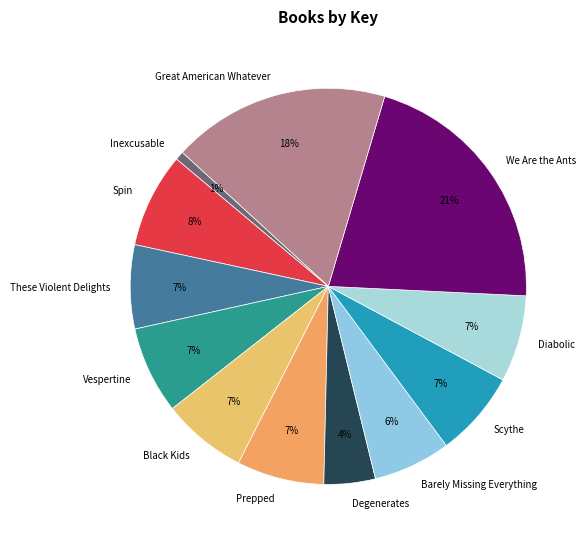

To the nearest percent, what is the difference between the Barely Missing Everything and Prepped slice percentages?

1%